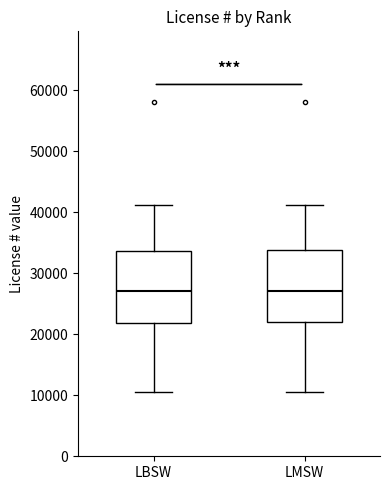

Reading left to right, transcribe this box plot: for each box, give where its median line is, the range the box spans, and where its two whiskers end, as read against the y-axis. The values are not printed on the chart, so give them approximately, as read against the axis.

LBSW: median 27000, box 22000 to 34000, whiskers 11000 to 41000
LMSW: median 27000, box 22000 to 34000, whiskers 11000 to 41000